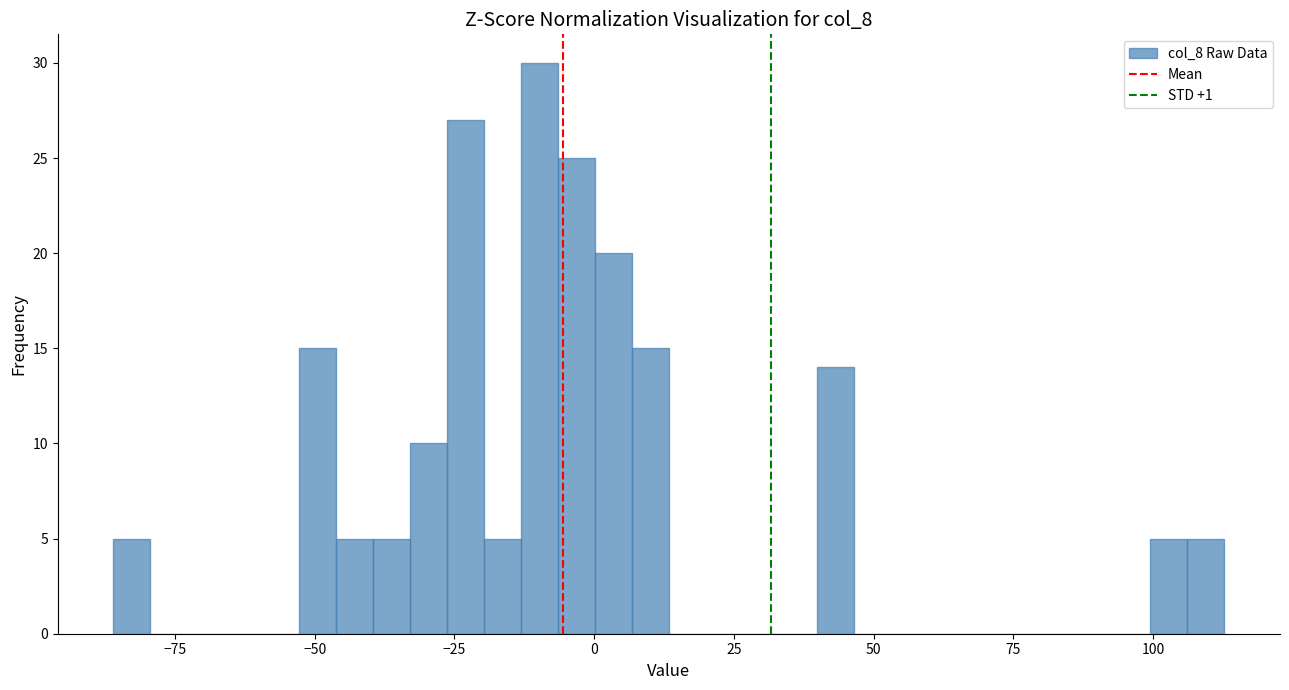

Around what value on the x-axis is the tallest bar? Give the approximate position of its centre, as read against the axis.

-10